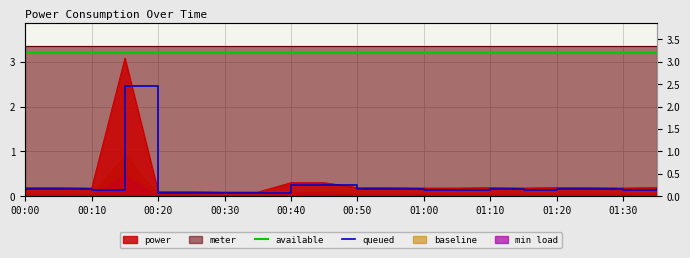

At how many categories does at least one series exceed 2?

20